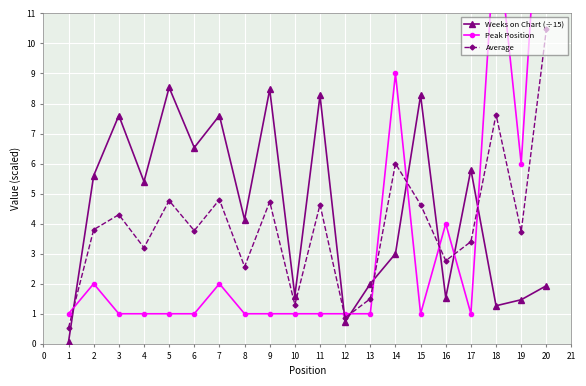

Is this an area chart (filled region under the line)?

No